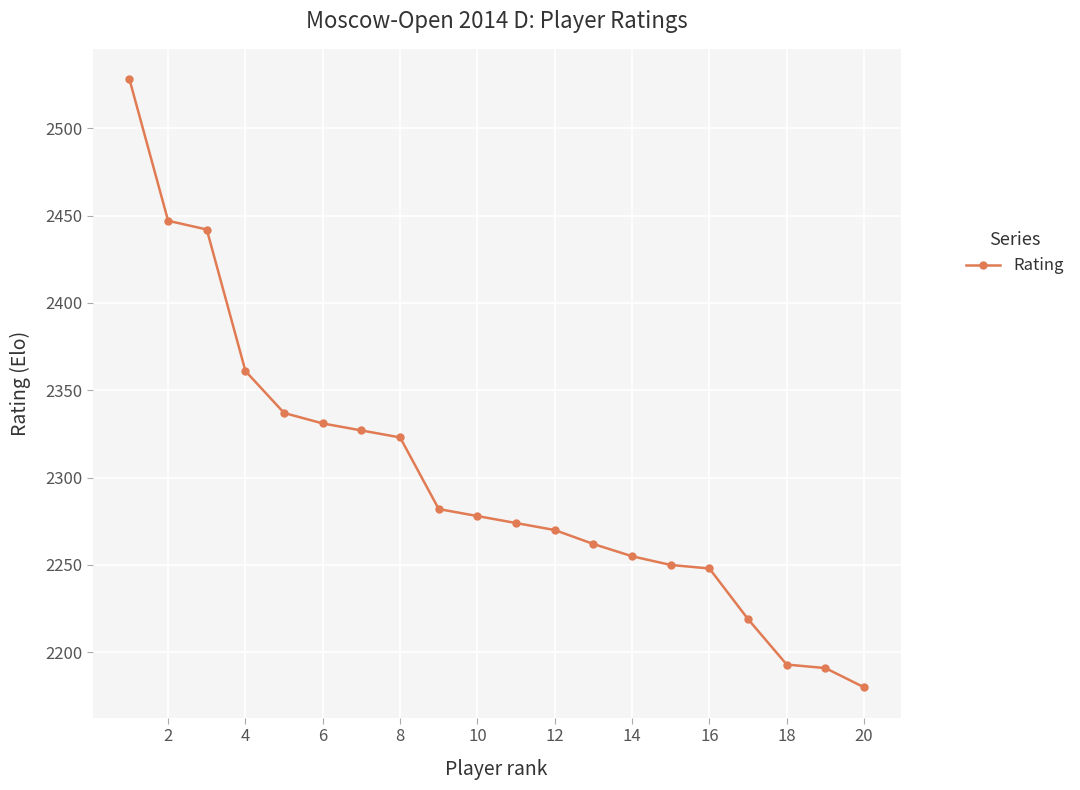

What is the minimum value shown in the chart?

2180